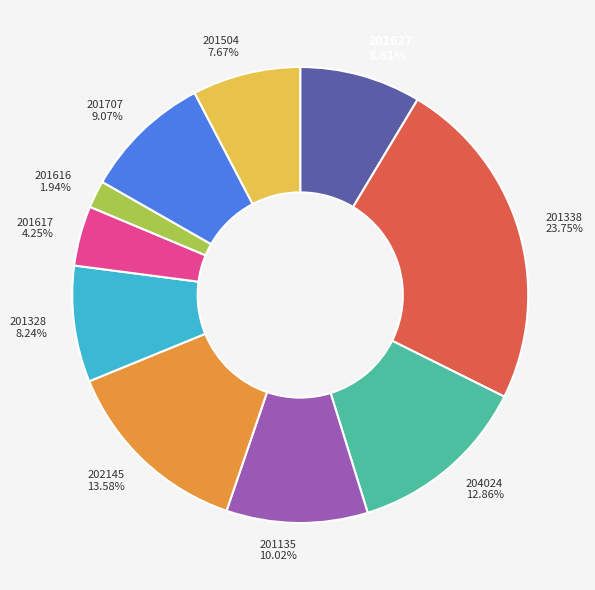

What percentage is the 202145 slice, to the nearest percent?

14%